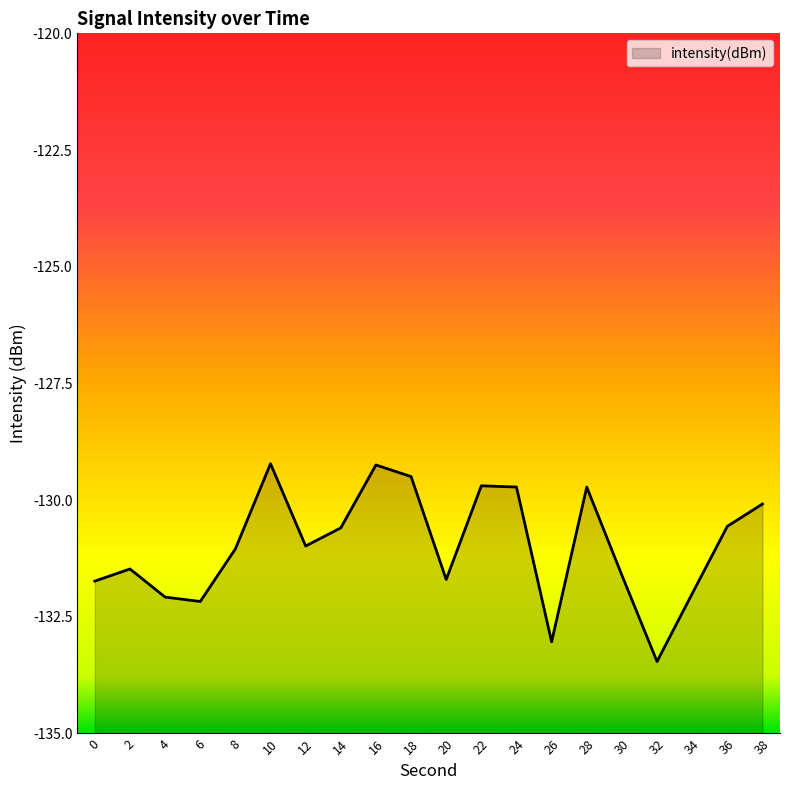

What is the difference between the second highest and second lowest values?

3.8